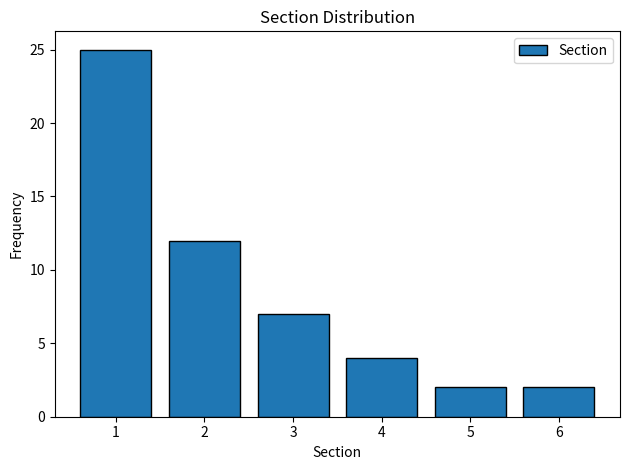

Reading left to right, what are all the values shown in this chart?

25	12	7	4	2	2